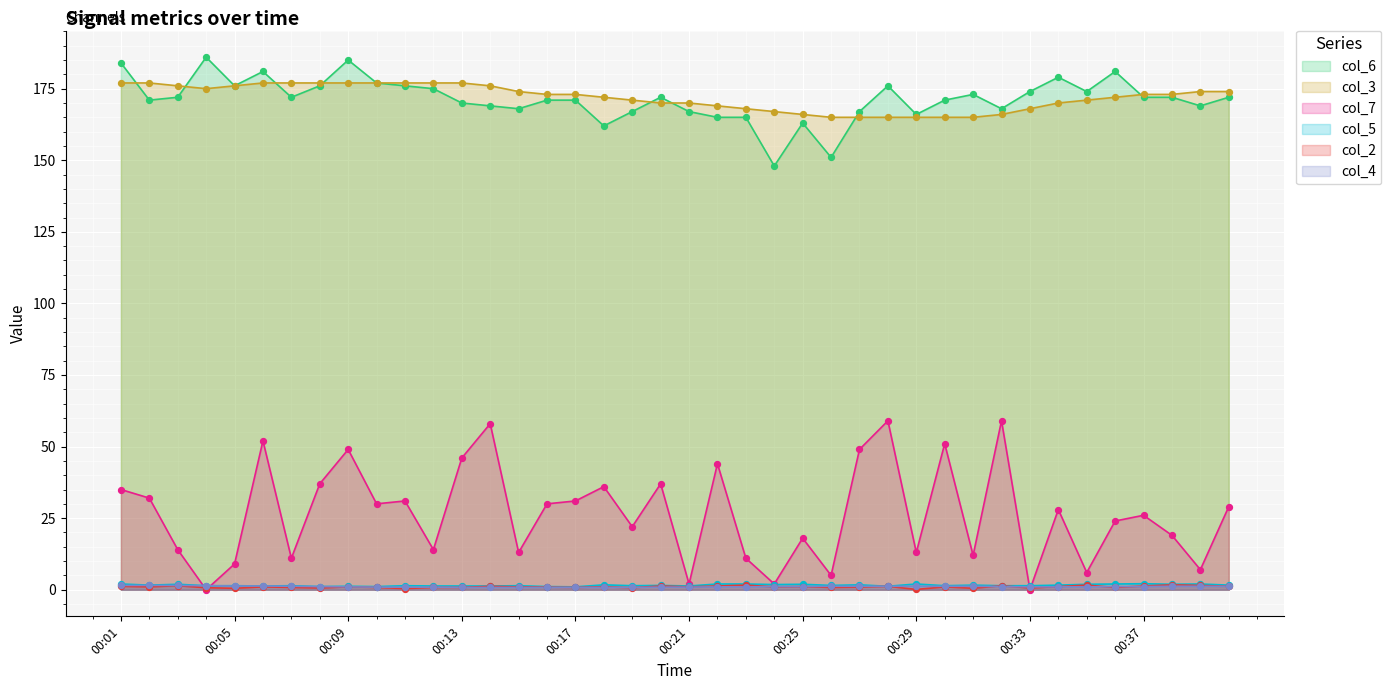

What is the total value across all series at 00:19?

362.9